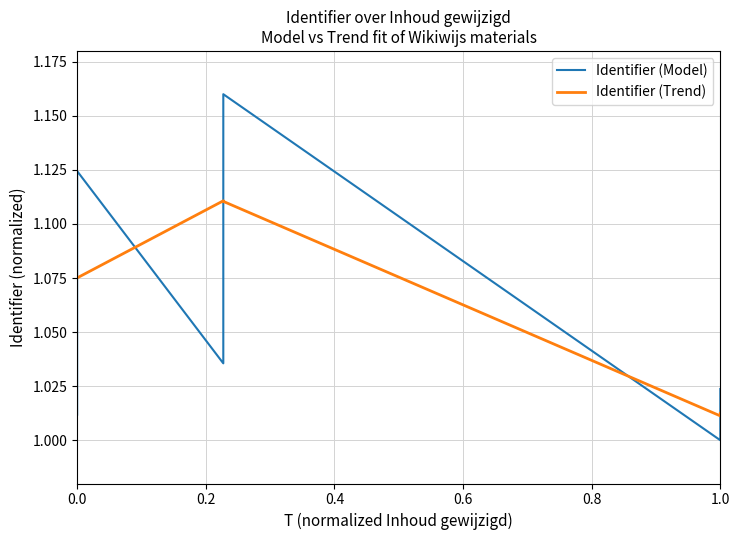

True or false: Identifier (Model) and Identifier (Trend) cross at least once.

True